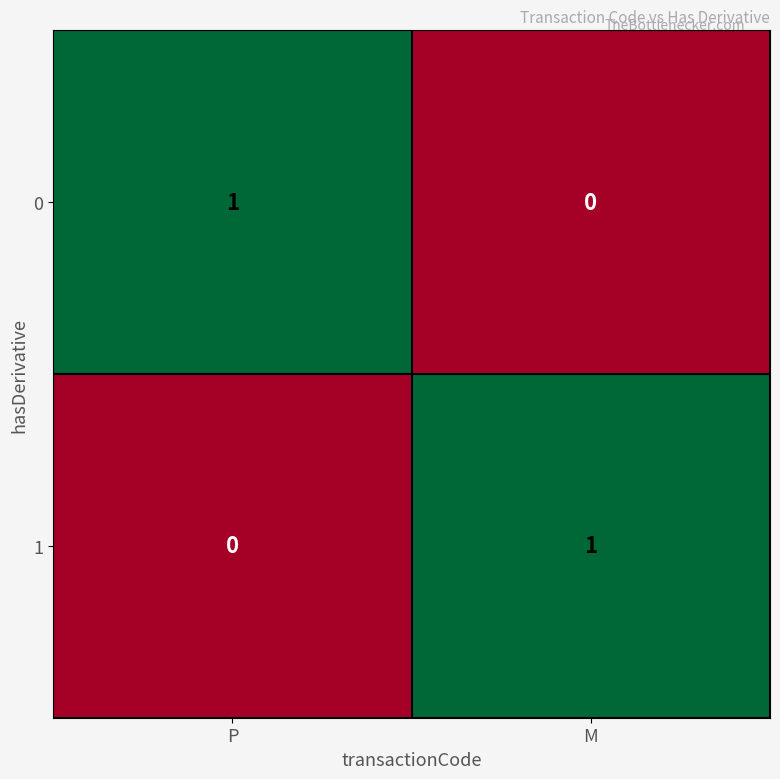

What is the spread (max minus min) of values at P?

1